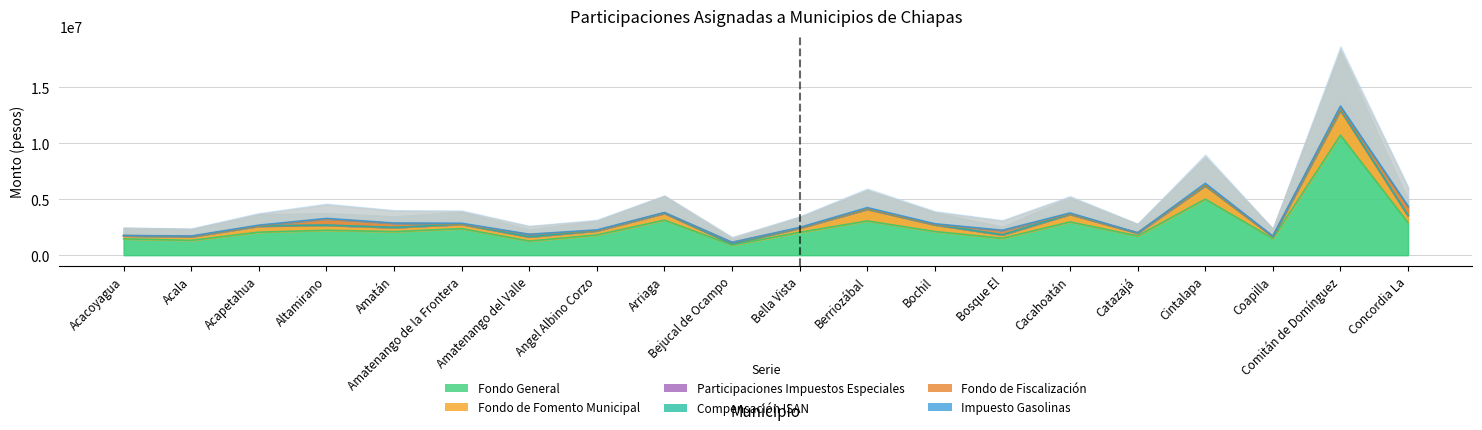

Rank the series by their maximum value, from lowest to highest.

Fondo General, Compensación ISAN, Participaciones Impuestos Especiales